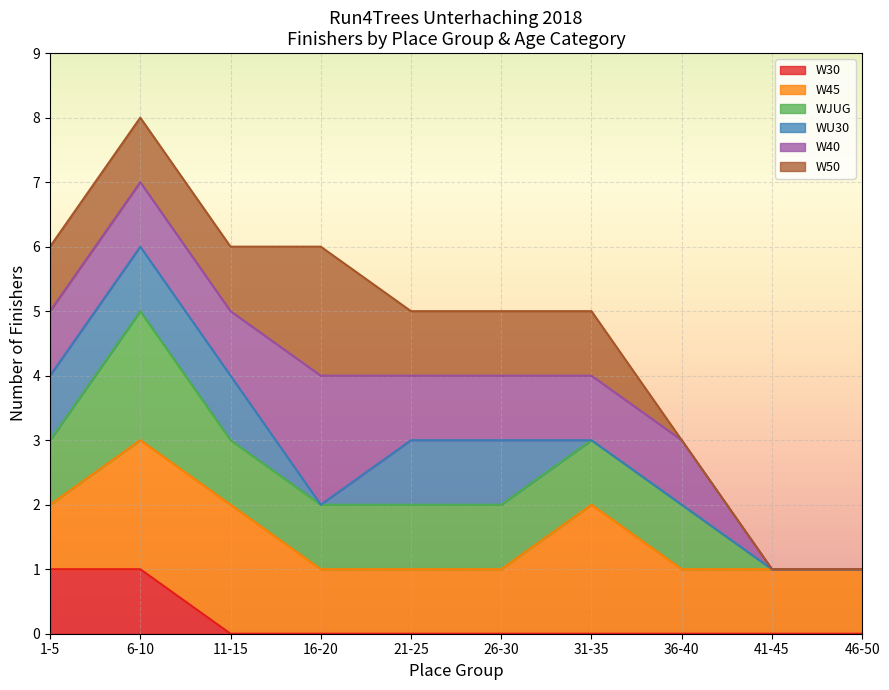

At which category is the sum across all series the highest?

6-10